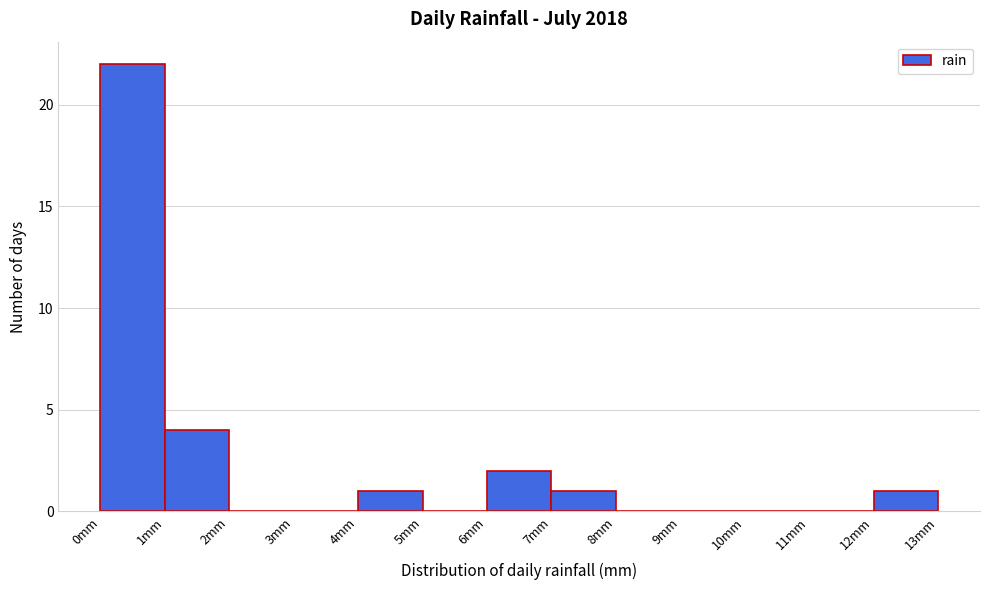

Reading left to right, list every bar in this chart as the range it spans on the x-axis followed by its height. The values are not printed on the chart, so give them approximately, as read against the axis.

0 to 1: 22
1 to 2: 4
2 to 3: 0
3 to 4: 0
4 to 5: 1
5 to 6: 0
6 to 7: 2
7 to 8: 1
8 to 9: 0
9 to 10: 0
10 to 11: 0
11 to 12: 0
12 to 13: 1